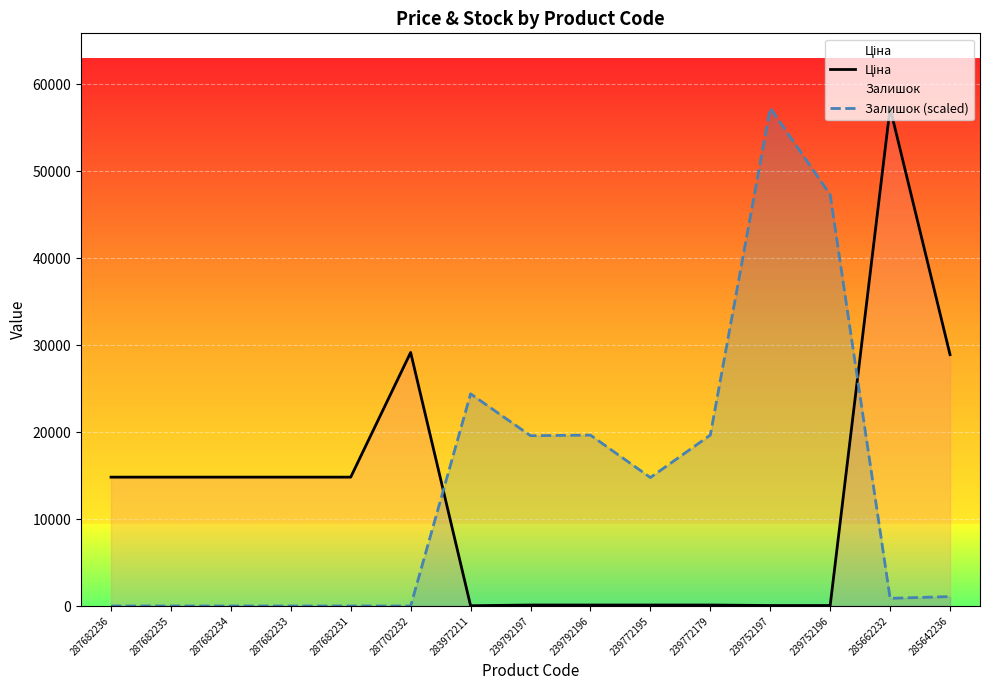

What is the label of the 6th point from the left?

287702232